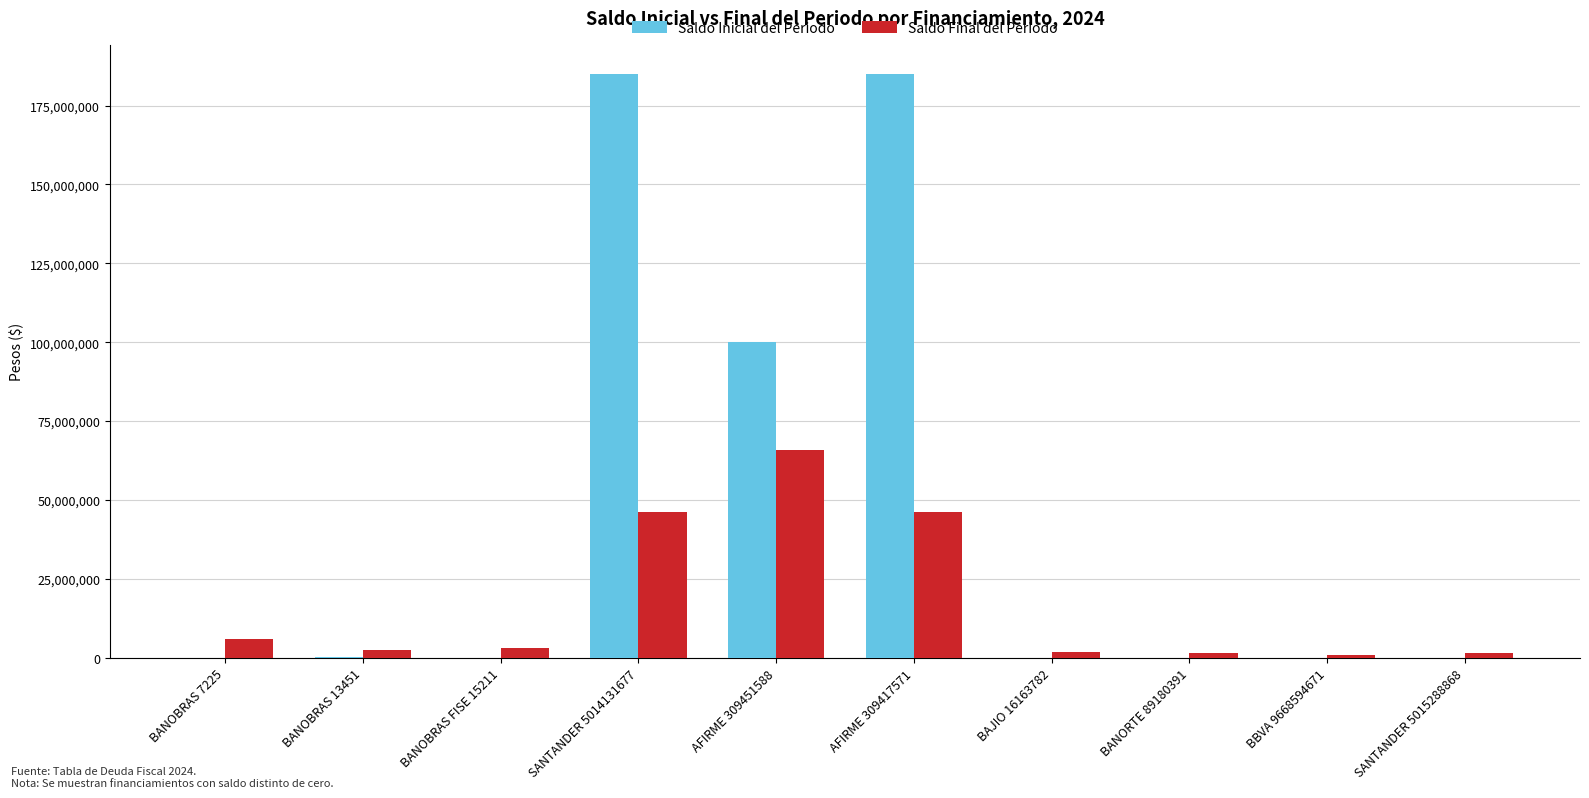

At which label is Saldo Inicial del Periodo closest to 92500000?

AFIRME 309451588